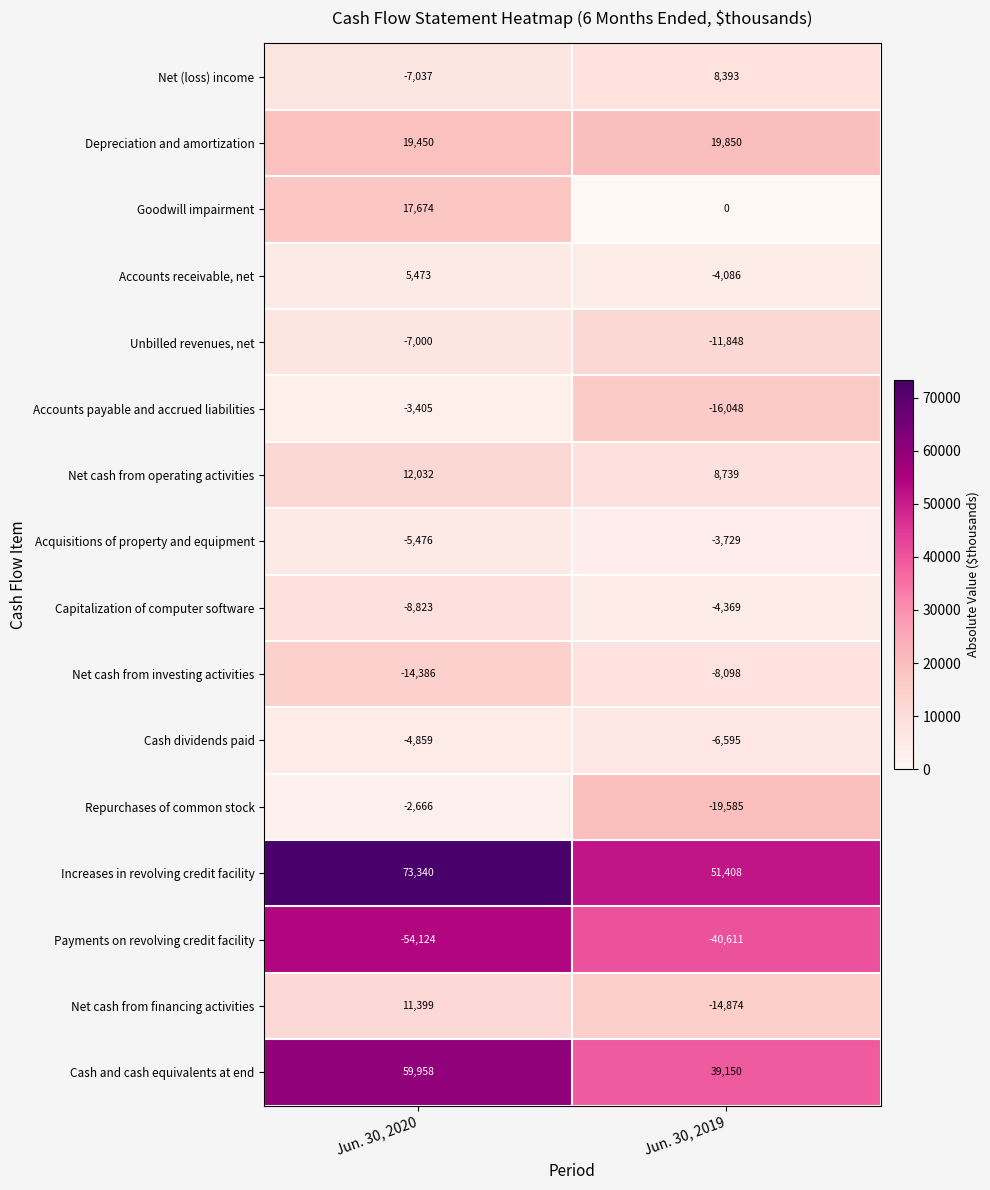

Which label corresponds to the largest value in the chart?

Jun. 30, 2020